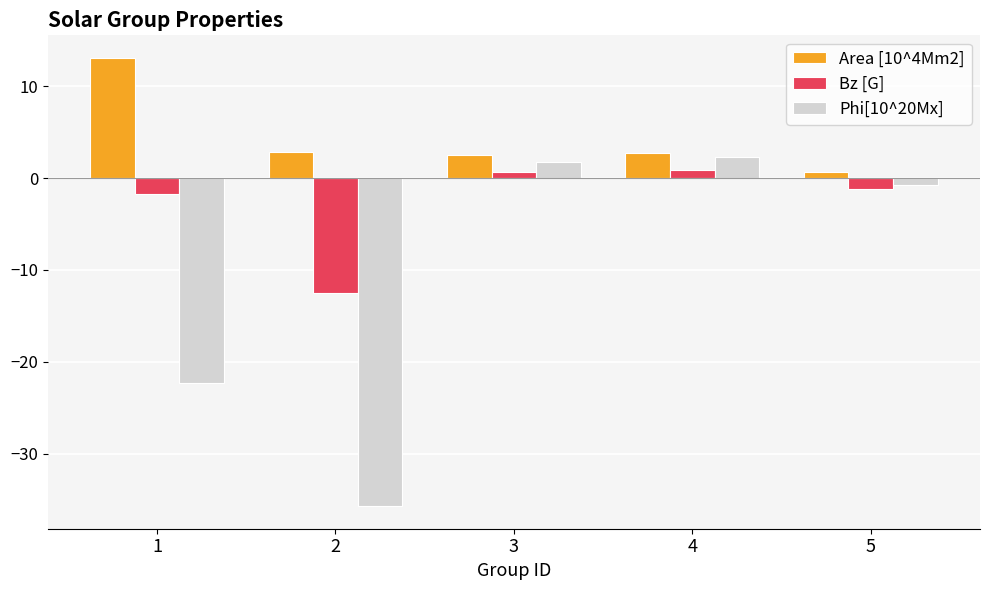

How many values in the Area [10^4Mm2] series are below 2?

1